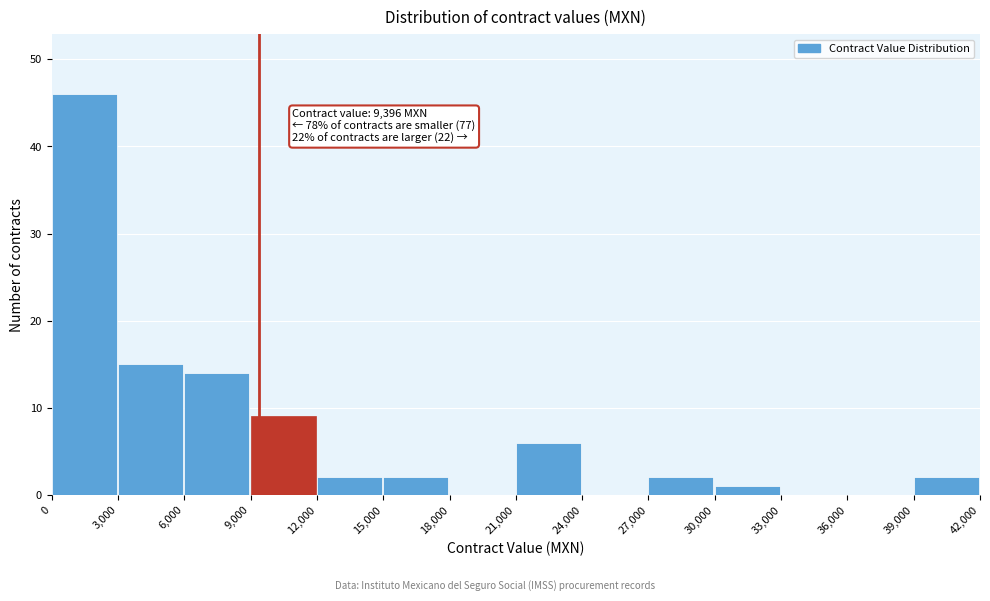

Which range on the x-axis has the tallest bar?

0 to 3,000